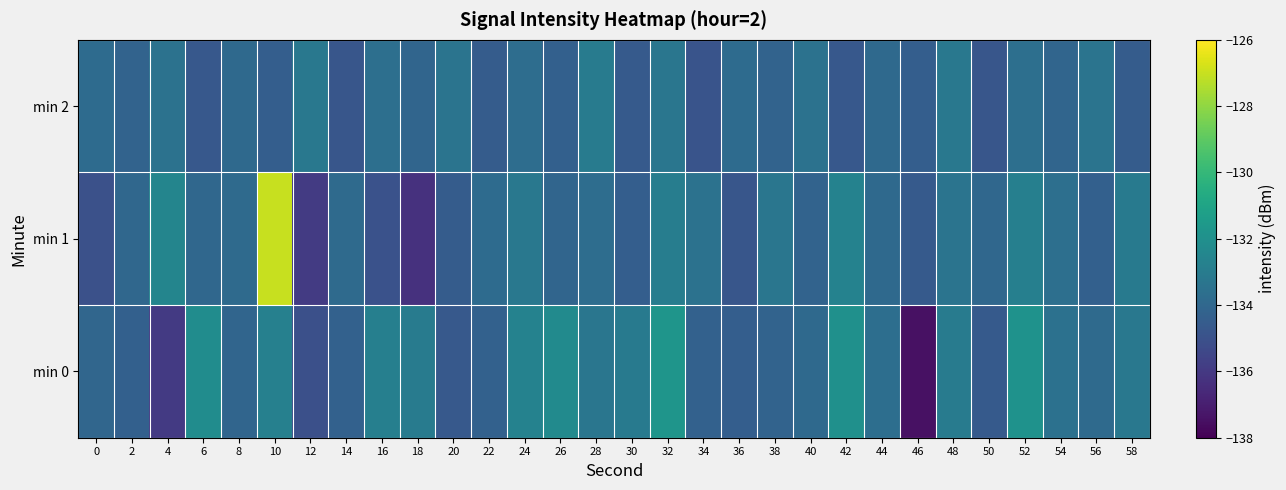

Which series has the widest spread of values?

min 1